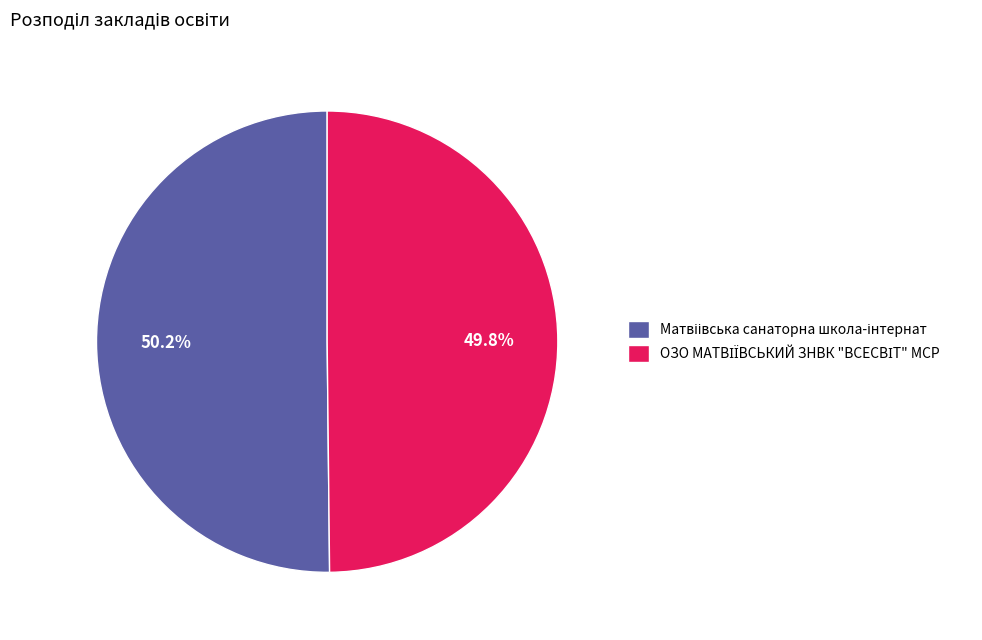

Is there any slice that represents more than half of the pie?

Yes